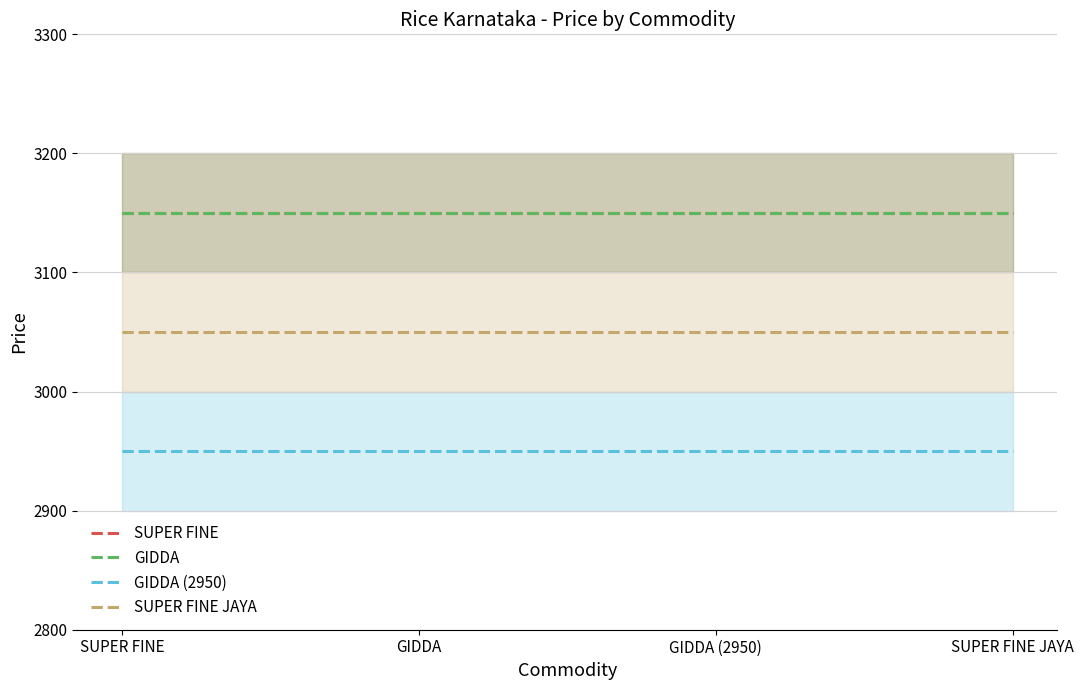

What is the total value across all series at GIDDA (2950)?

12300